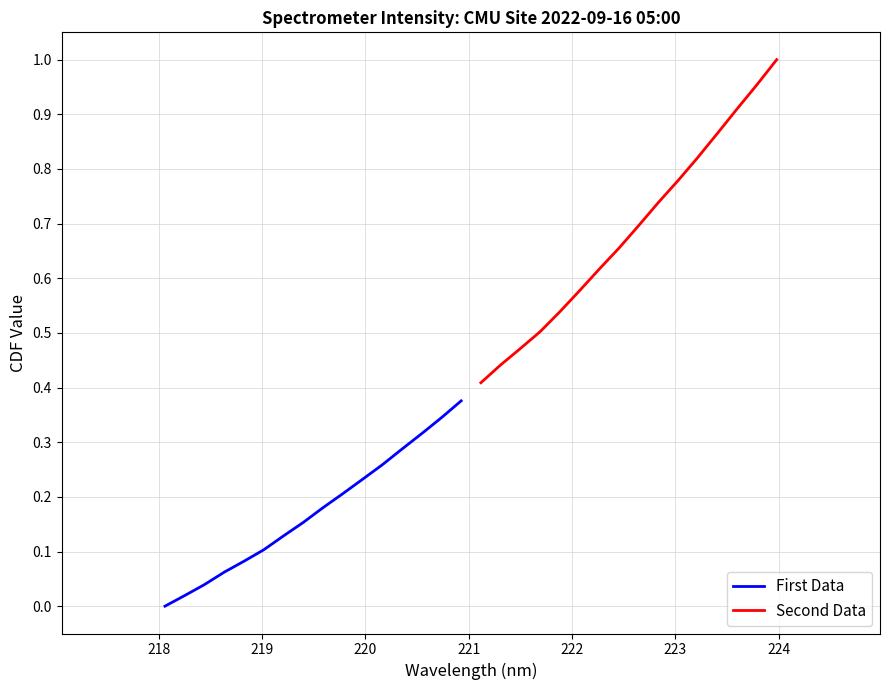

The value of First Data at 10 is 0.4. True or false?

False